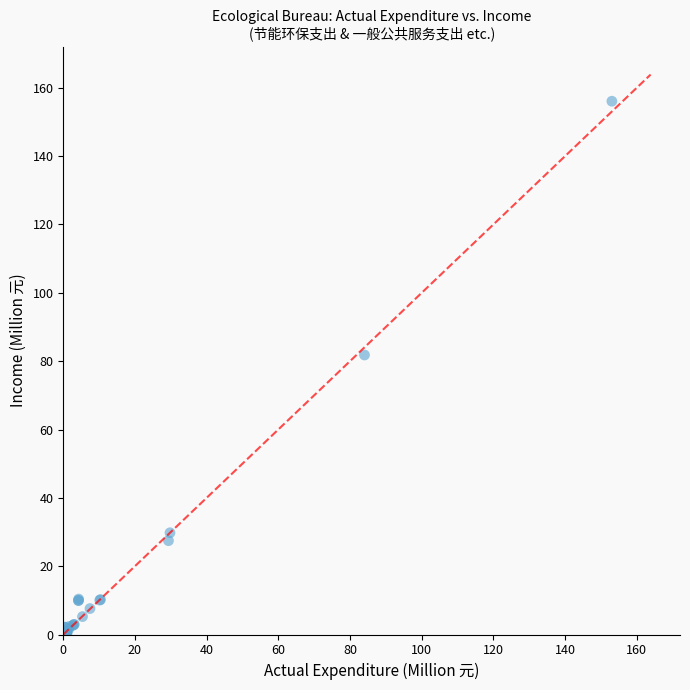

What Y value in the scatter plot is closest to 78?

81.8